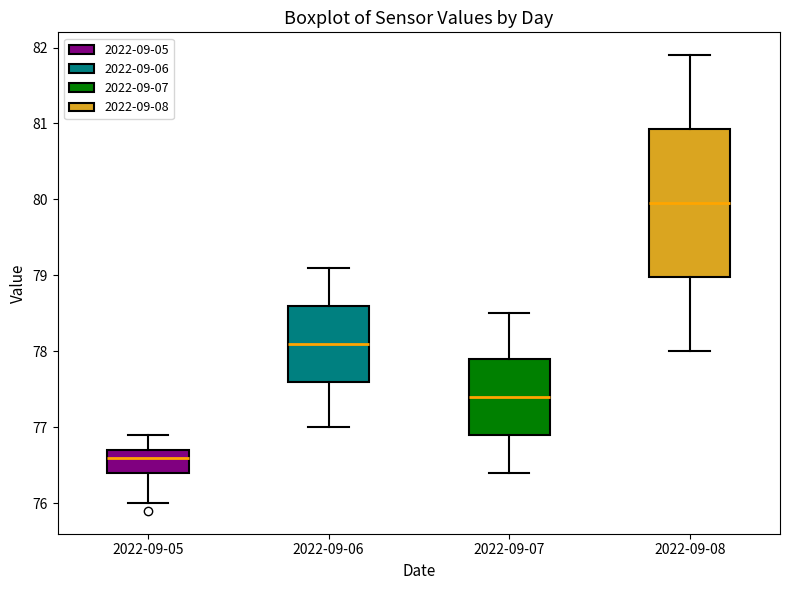

Comparing the boxes themselves (not the whiskers), which one is the tallest?

2022-09-08